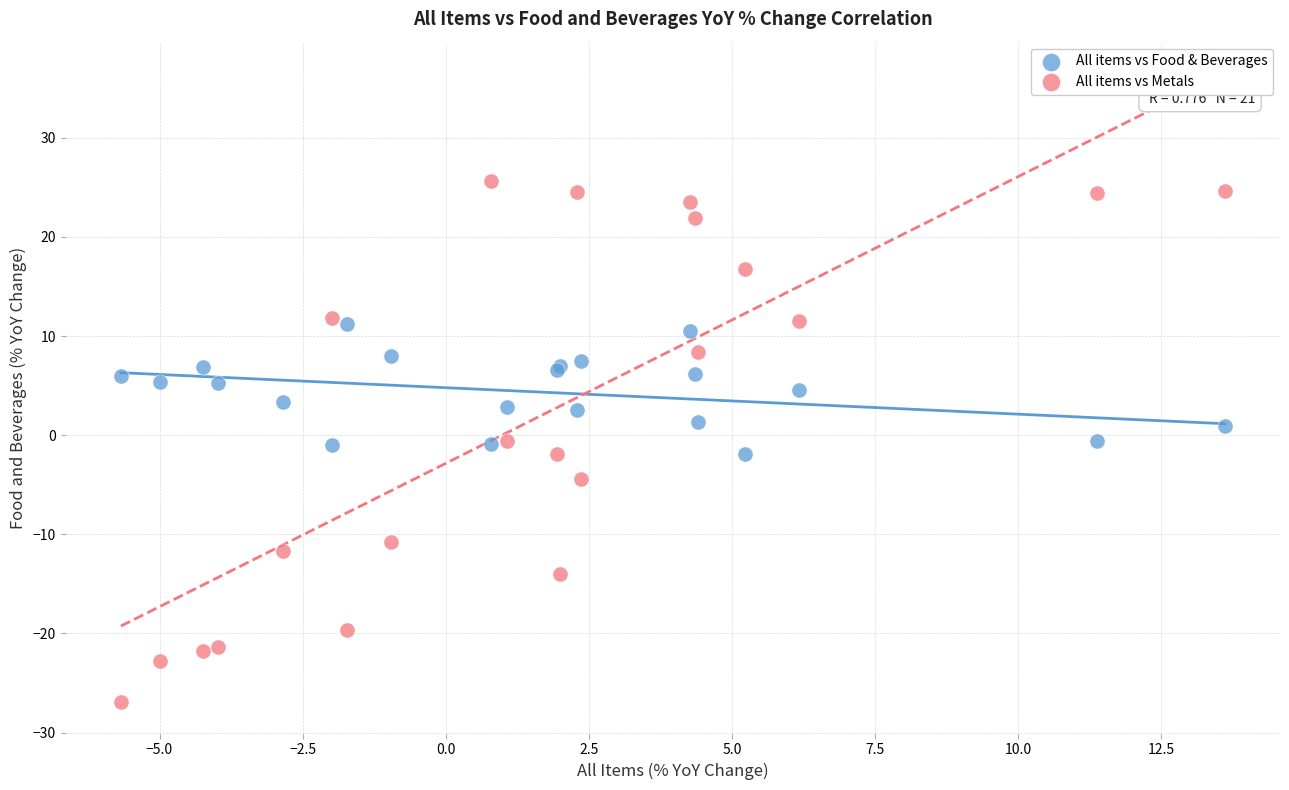

Which series has the largest Y range (max minus min)?

All items vs Metals